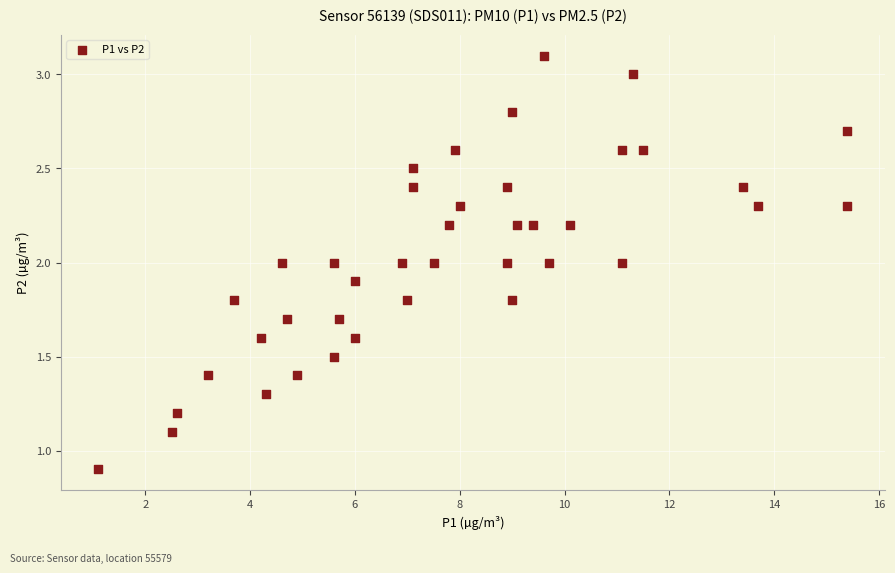

What is the range of Y values (max minus min)?

2.2